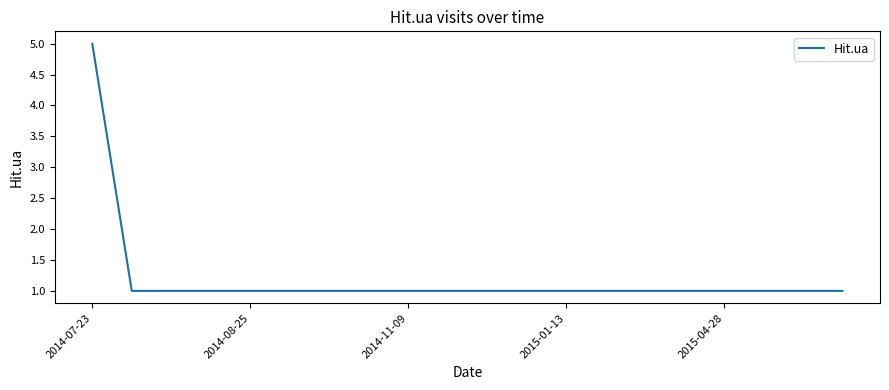

What is the difference between the maximum and minimum values?

4